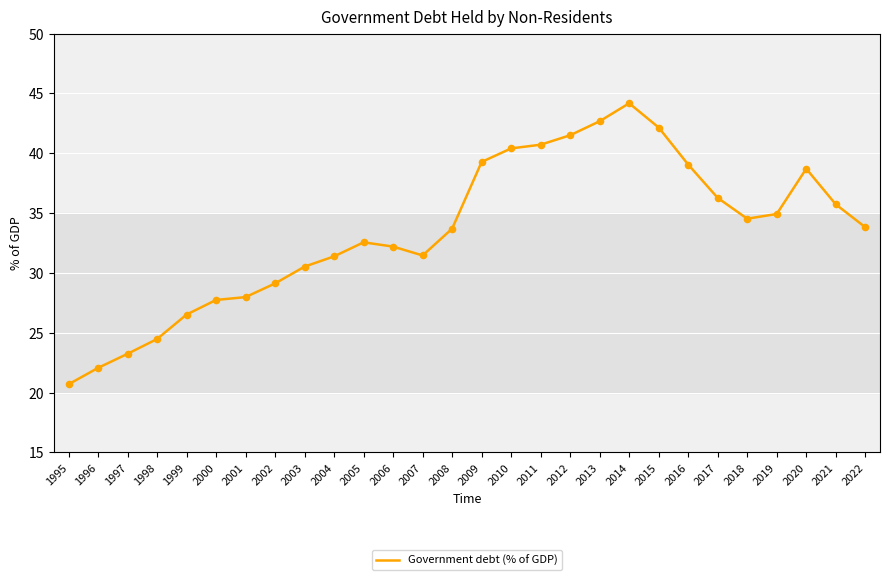

What is the change in value from 1995 to 2010?

+19.7